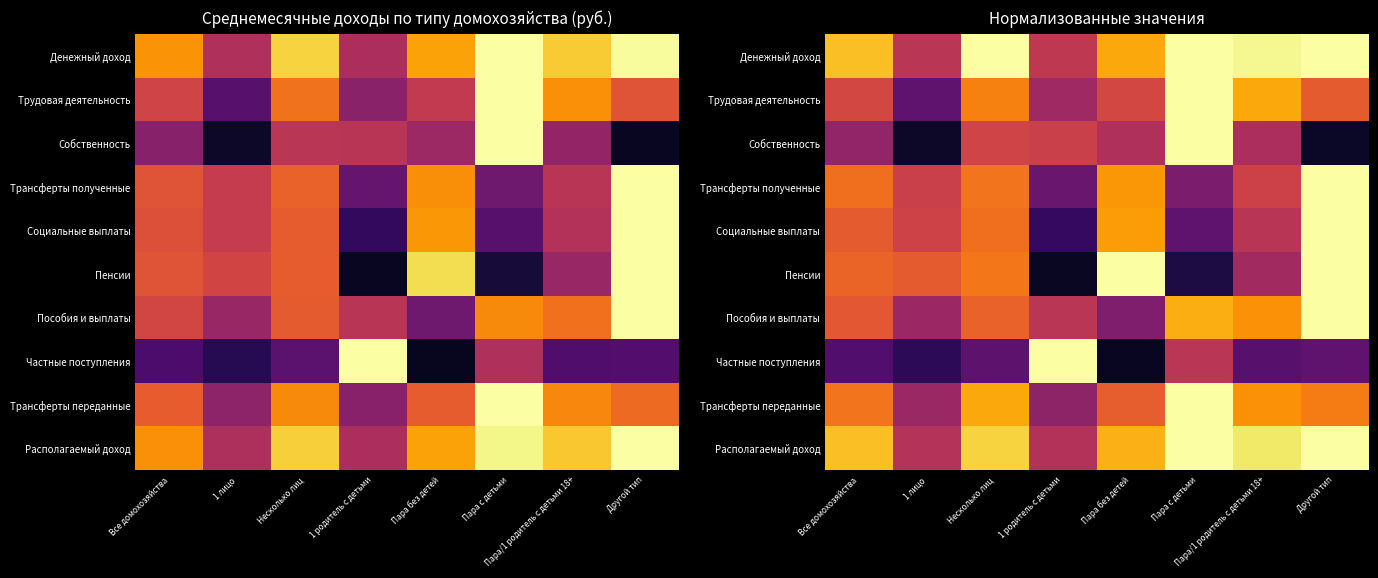

The Располагаемый доход series shows 0.4 at Пара/1 родитель с детьми 18+. True or false?

False